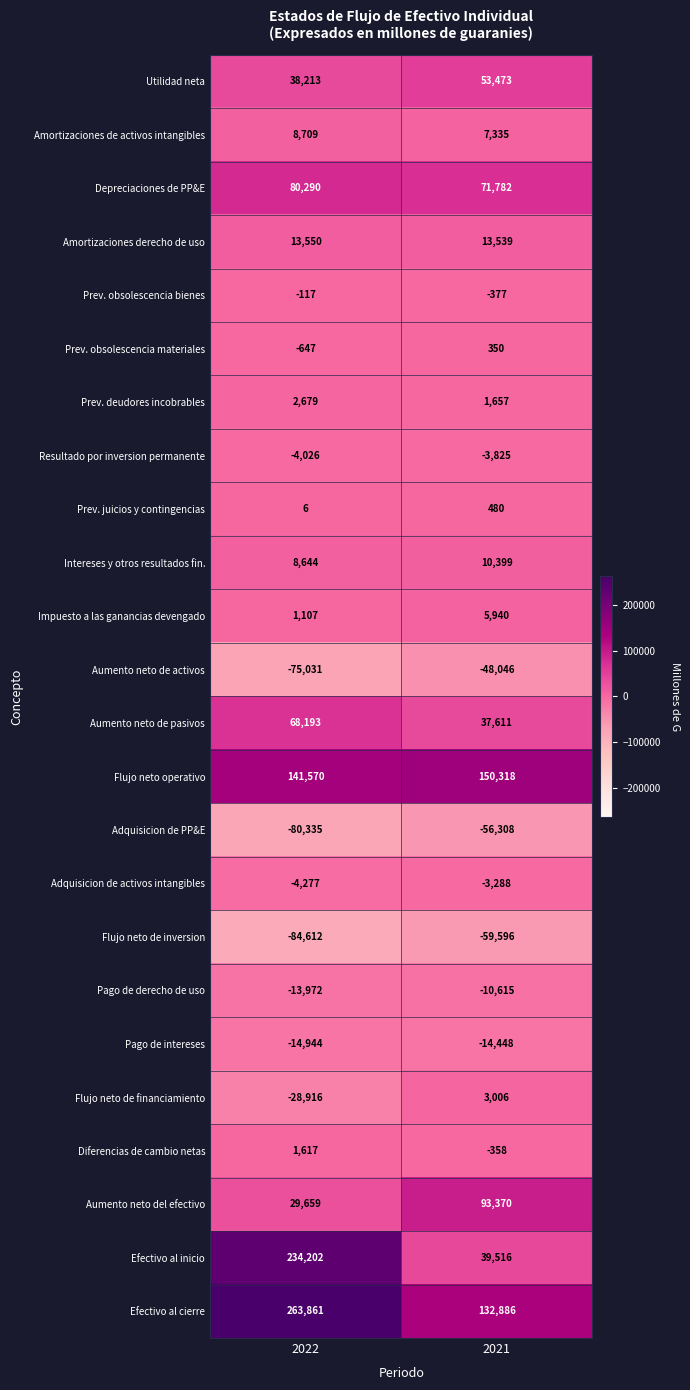

What is the maximum value shown in the chart?

263861